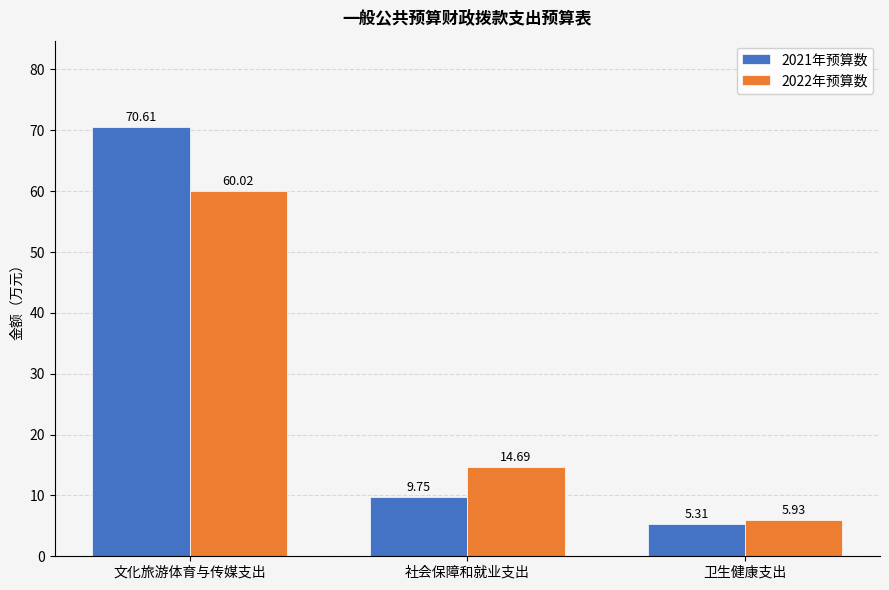

How many bars are there in each group?

2